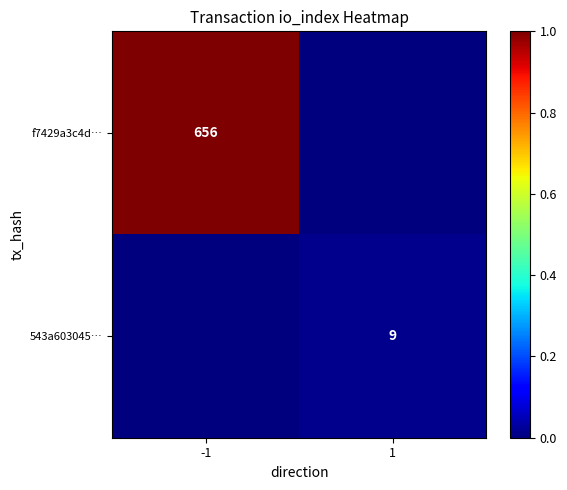

Is it true that 543a603045… equals 4 at 1?

False